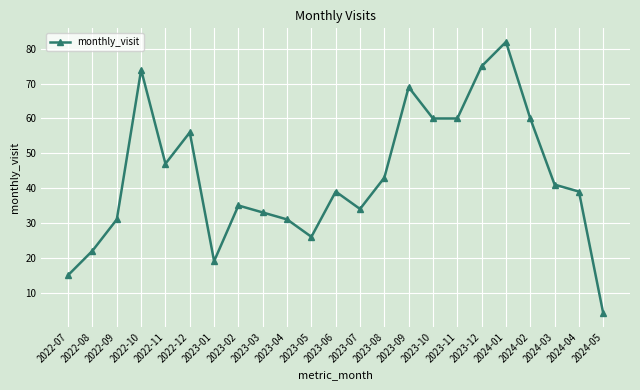

Is it true that the value at 2024-01 is 25?

False